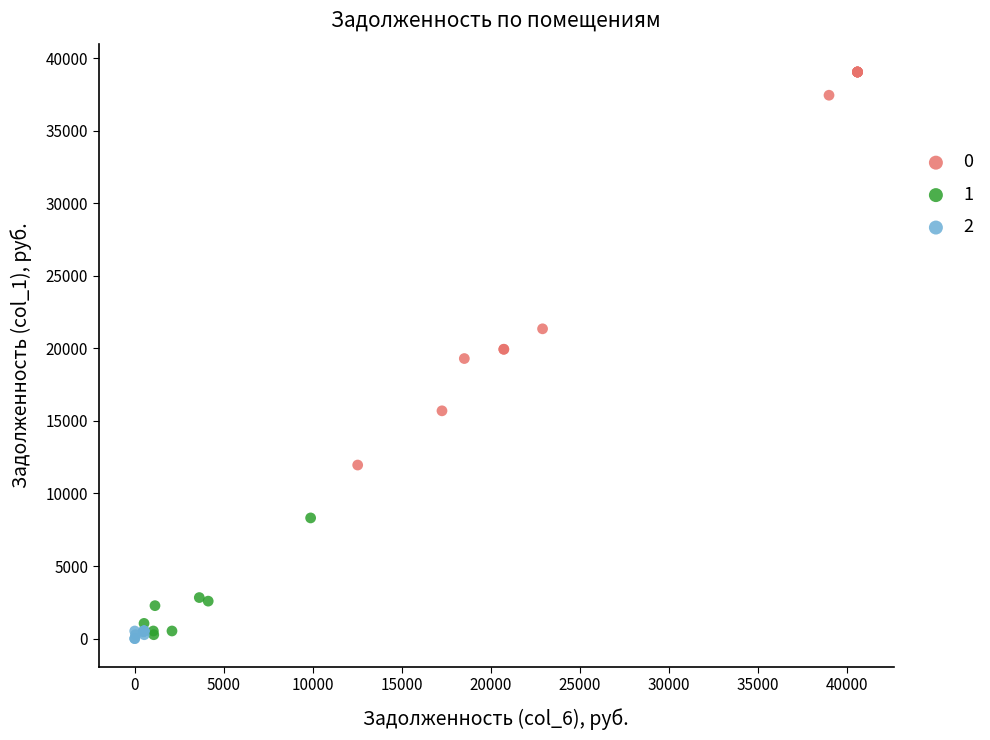

What are all the series names shown in the legend?

0, 1, 2